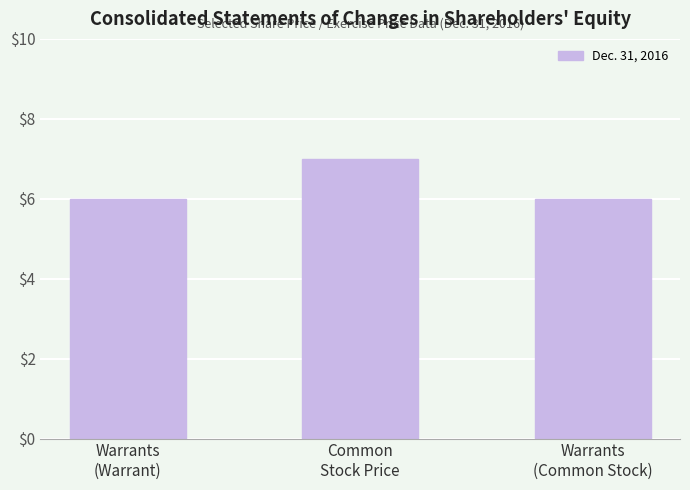

Reading right to left, list all the values displayed in this chart.

6	7	6